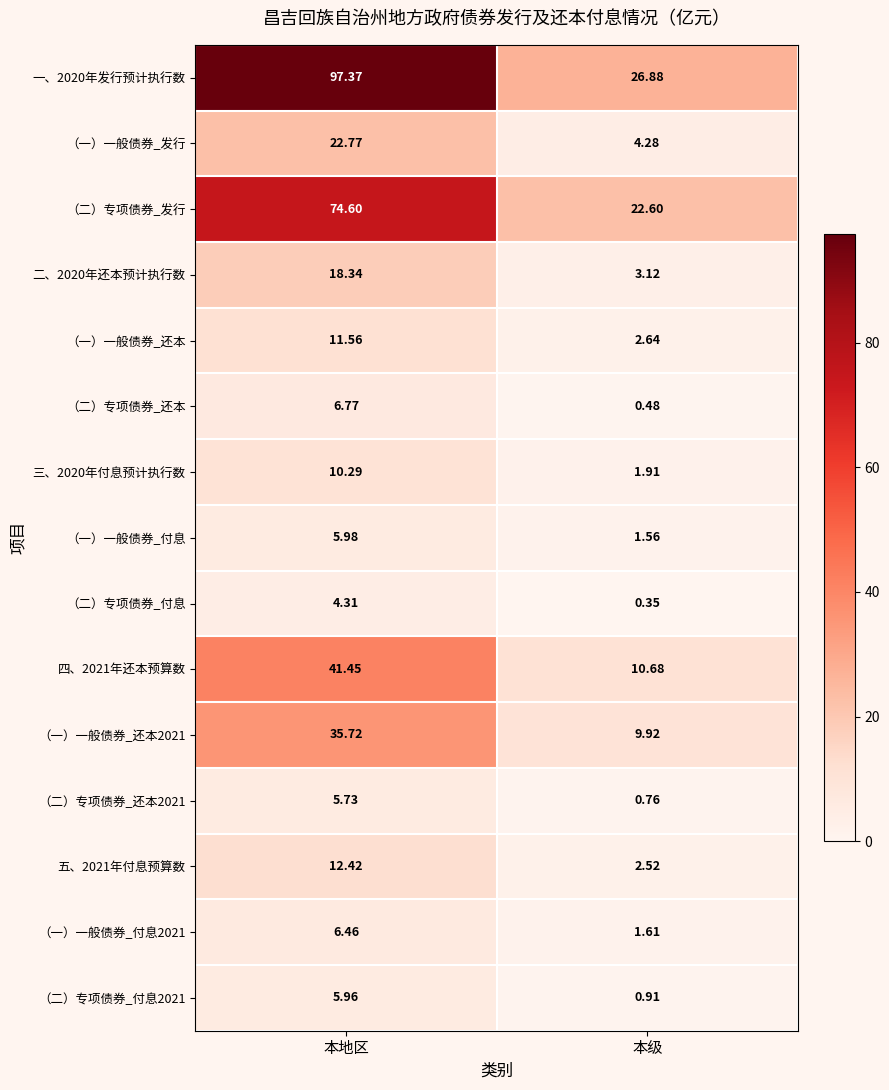

Rank the series at 本地区 from highest to lowest value.

一、2020年发行预计执行数, （二）专项债券_发行, 四、2021年还本预算数, （一）一般债券_还本2021, （一）一般债券_发行, 二、2020年还本预计执行数, 五、2021年付息预算数, （一）一般债券_还本, 三、2020年付息预计执行数, （二）专项债券_还本, （一）一般债券_付息2021, （一）一般债券_付息, （二）专项债券_付息2021, （二）专项债券_还本2021, （二）专项债券_付息